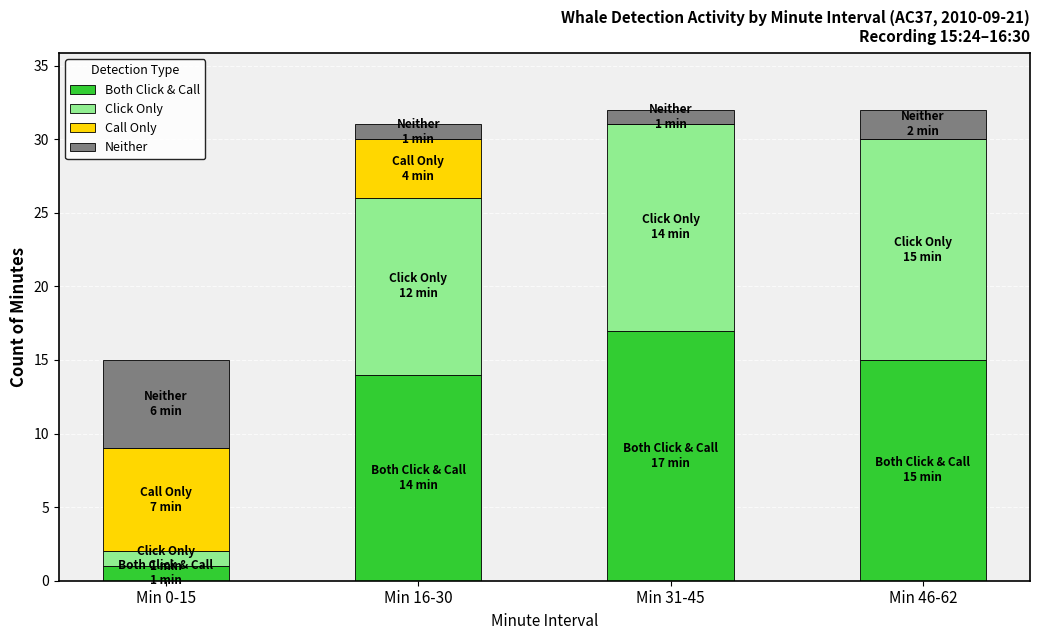

Is it true that Both Click & Call equals 4 at Min 16-30?

False